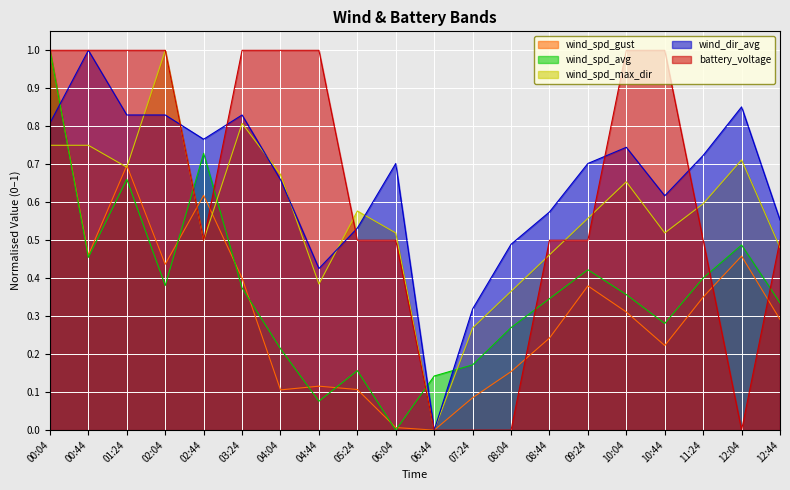

The value of wind_spd_avg at 01:24 is 0.7. True or false?

True